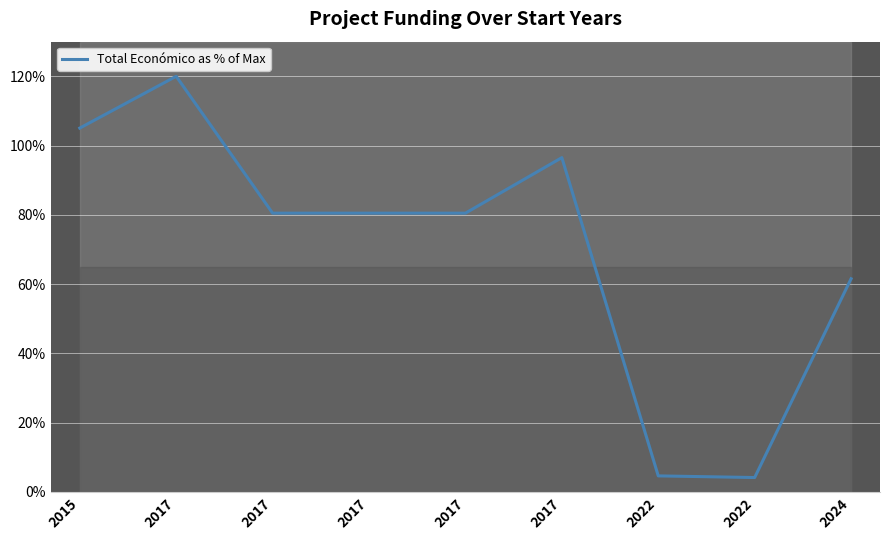

Between 2022 and 2015, which is larger?

2015